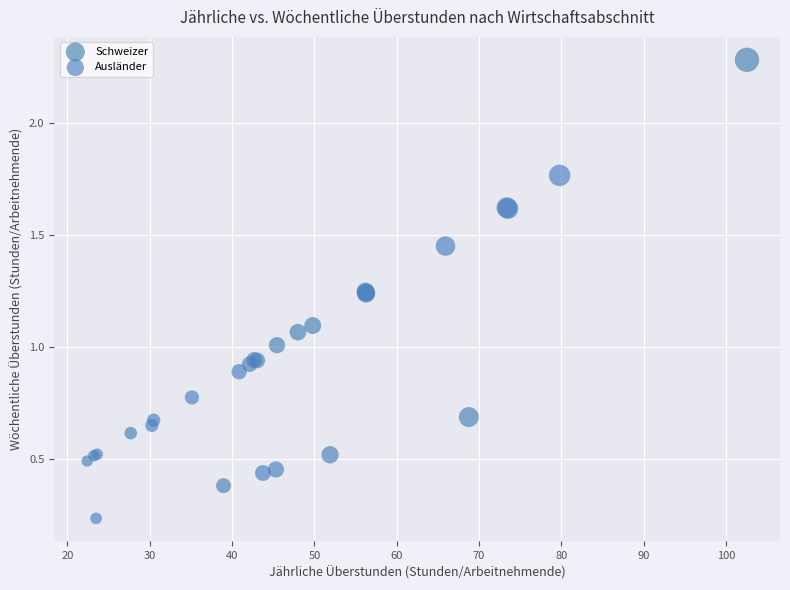

Which series reaches the minimum Y coordinate?

Ausländer